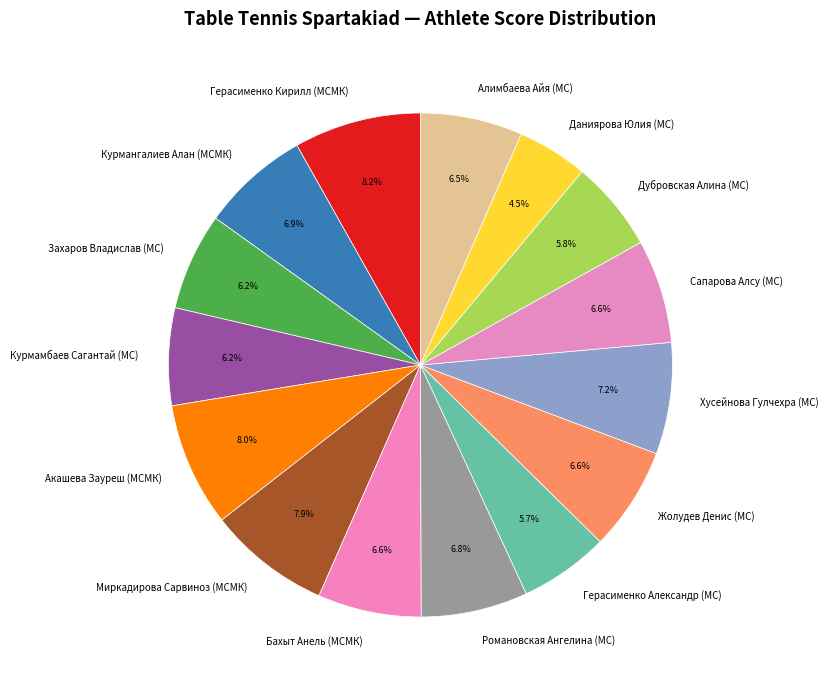

Is there any slice that represents more than half of the pie?

No